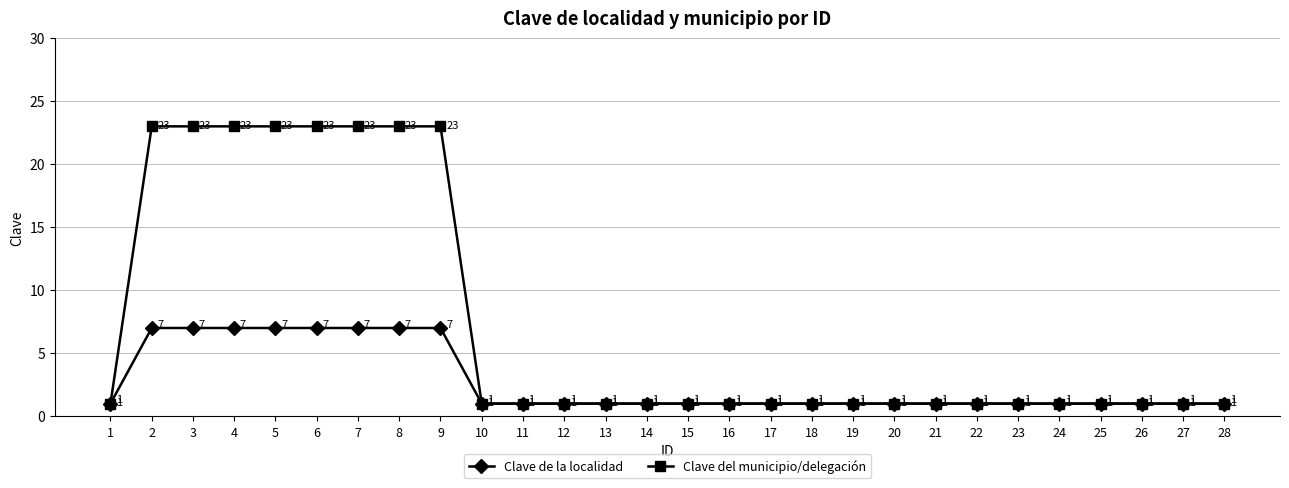

What is the highest value of the Clave de la localidad series?

7